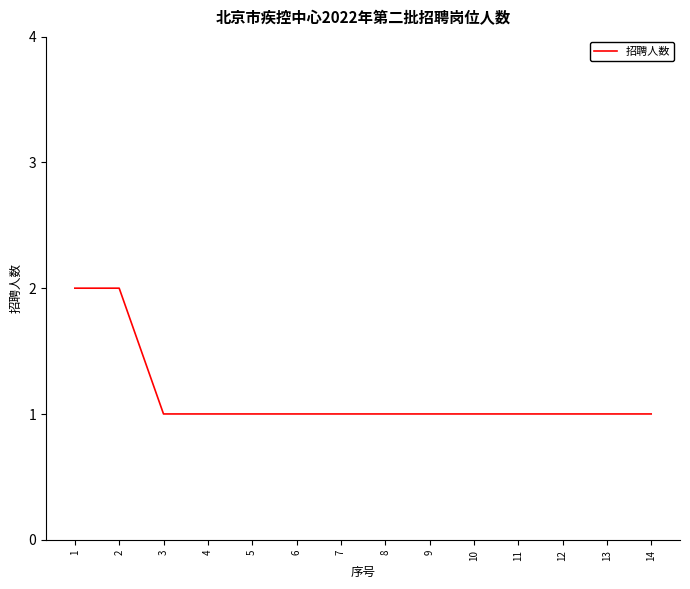

Approximately how many times larger is the value at 8 compared to 2?

0.5